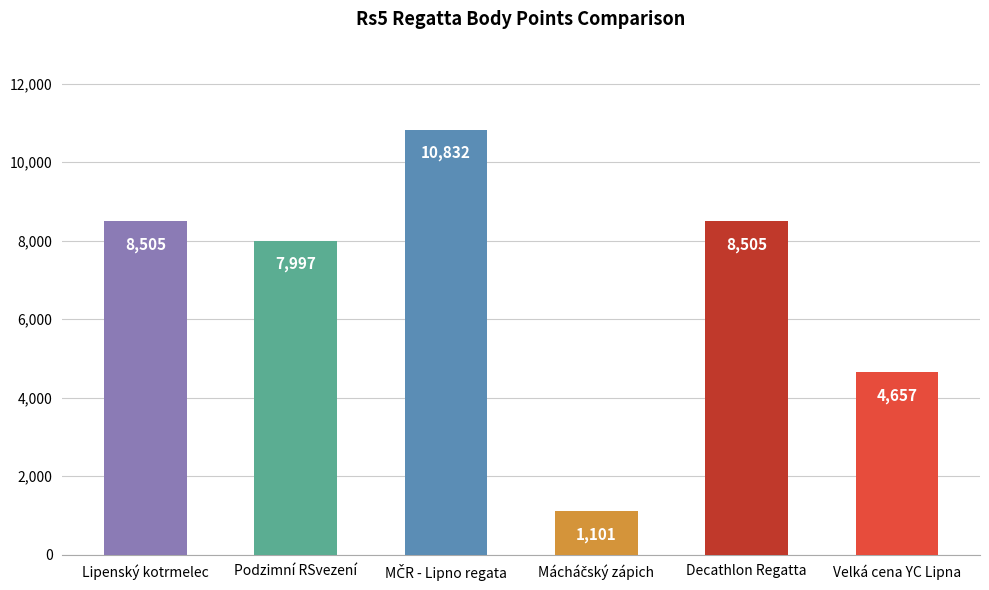

Between Decathlon Regatta and Podzimní RSvezení, which is larger?

Decathlon Regatta